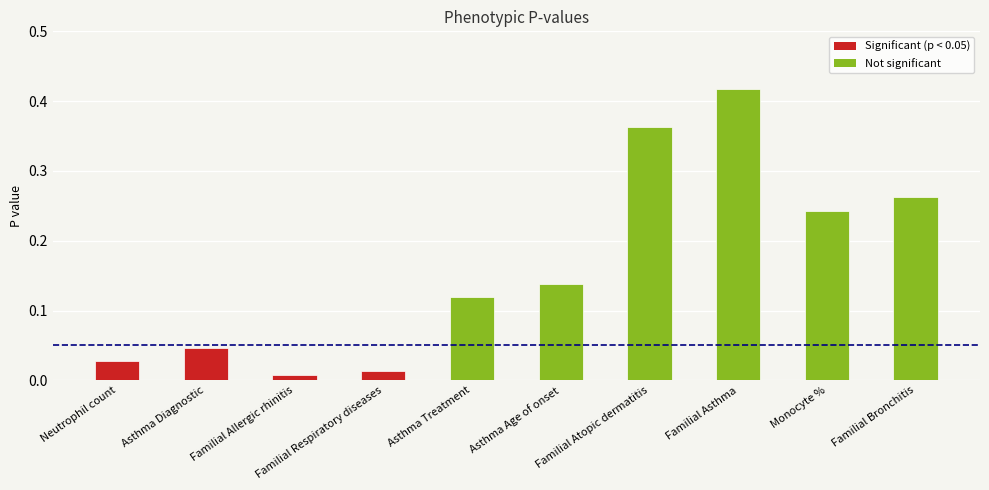

What is the sum of all values?

1.6